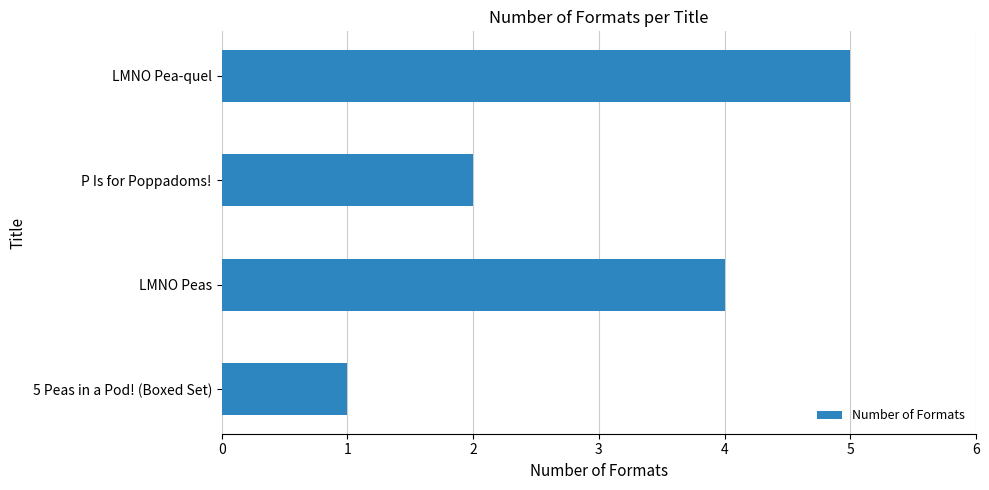

The value at LMNO Peas is 4. True or false?

True